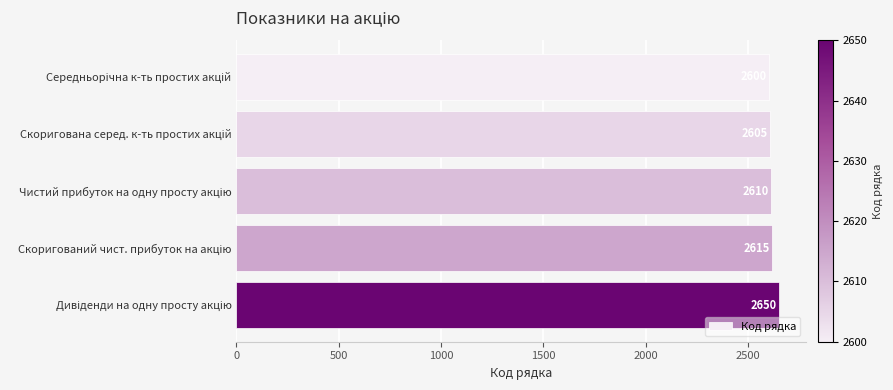

Reading top to bottom, list all the values displayed in this chart.

2600	2605	2610	2615	2650